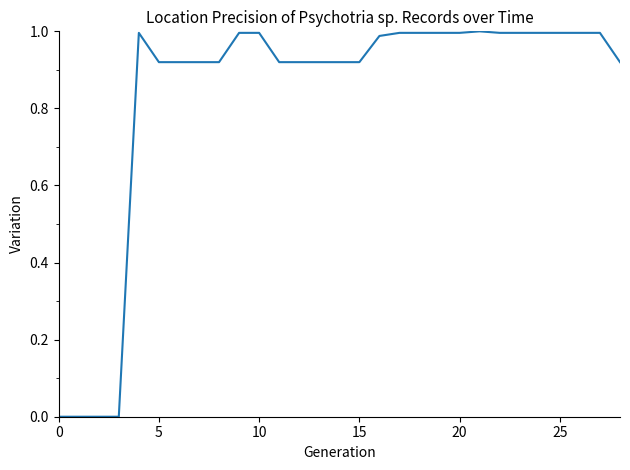

What is the label of the 26th point from the left?

25